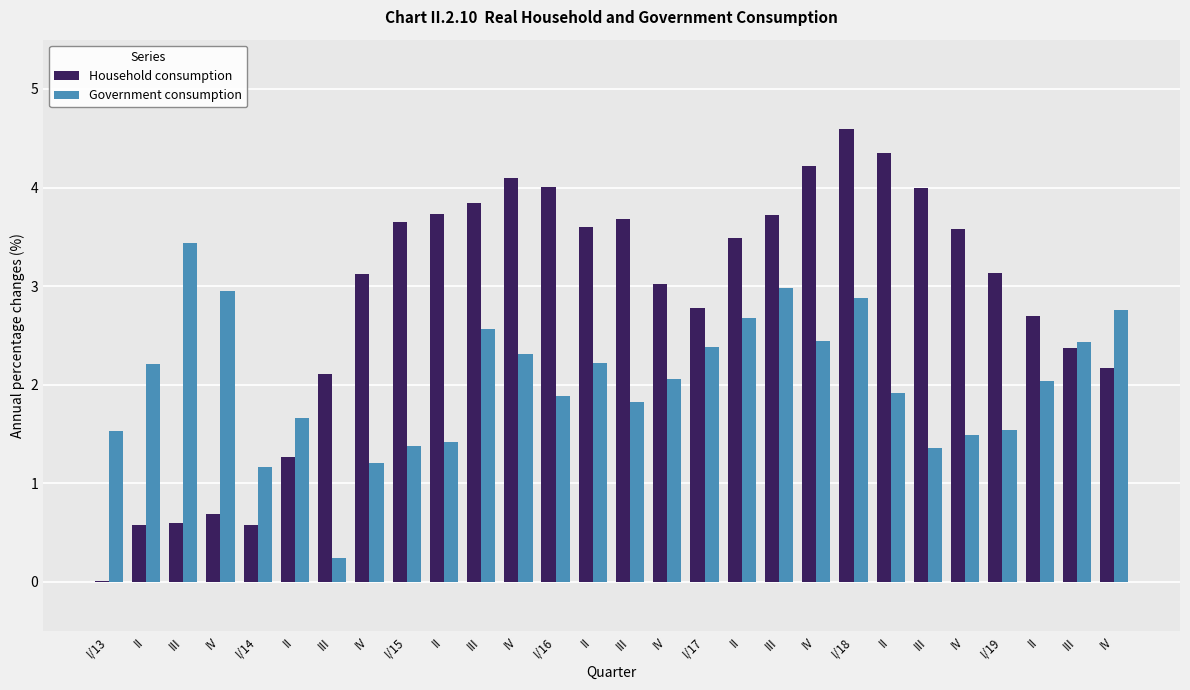

What is the highest value of the Government consumption series?

3.4